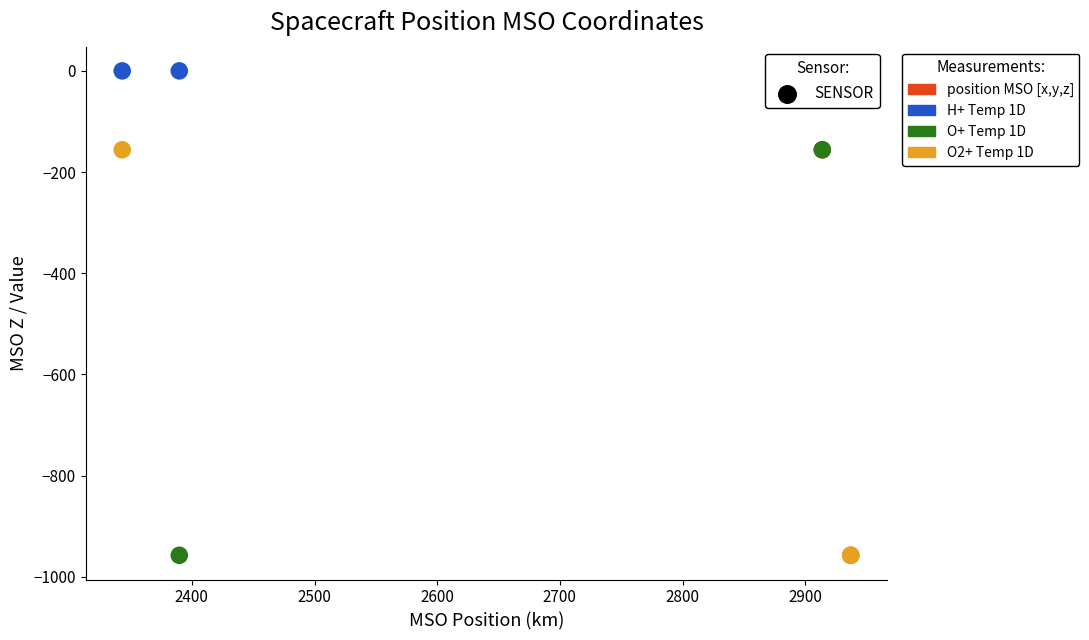

Which series contains the highest Y value?

H+ Temp 1D